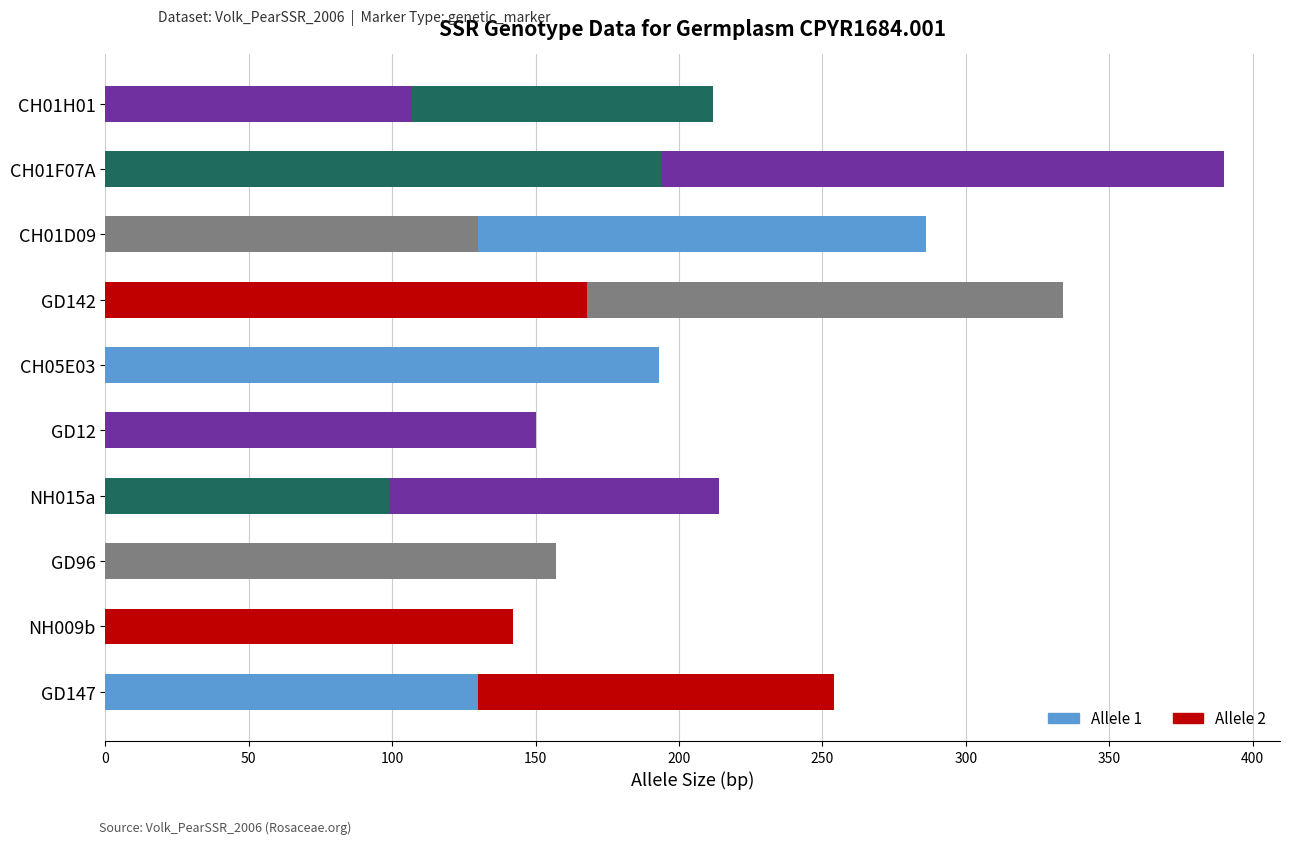

At how many categories does at least one series exceed 43?

10